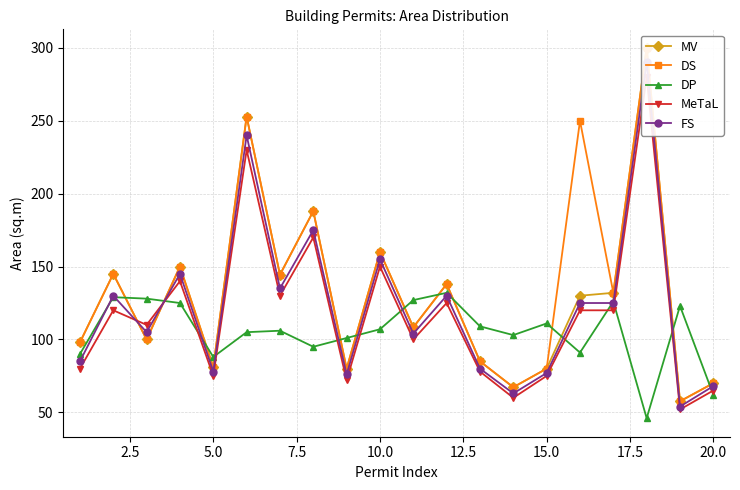

The DP series shows 107 at 10.0. True or false?

True